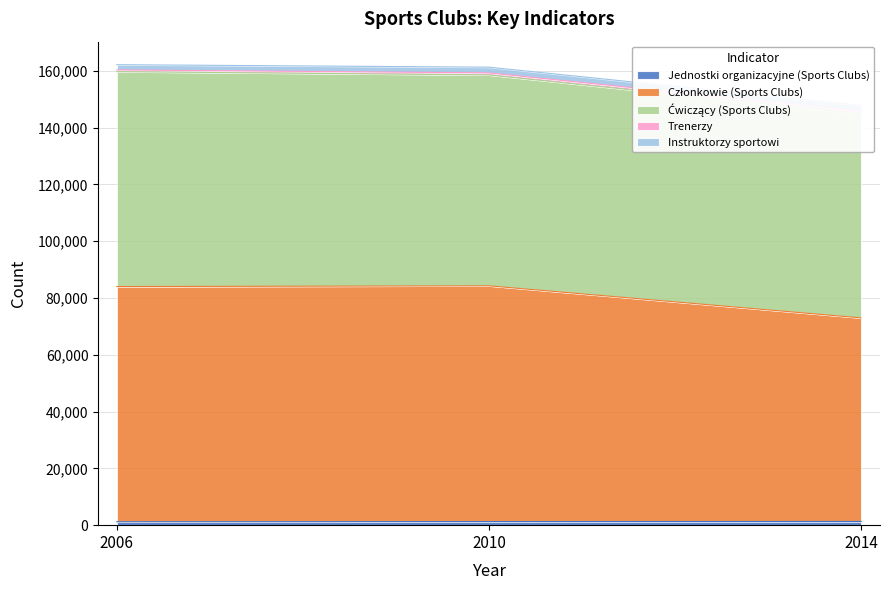

At which label does Jednostki organizacyjne (Sports Clubs) first exceed 1270?

2014